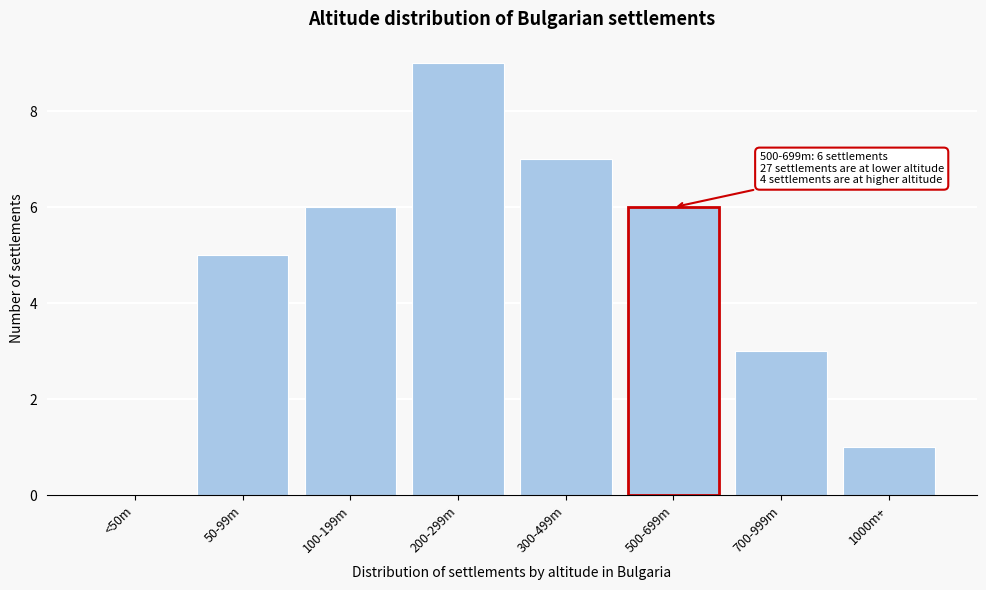

Reading left to right, extract all data points from this chart.

<50m=0	50-99m=5	100-199m=6	200-299m=9	300-499m=7	500-699m=6	700-999m=3	1000m+=1